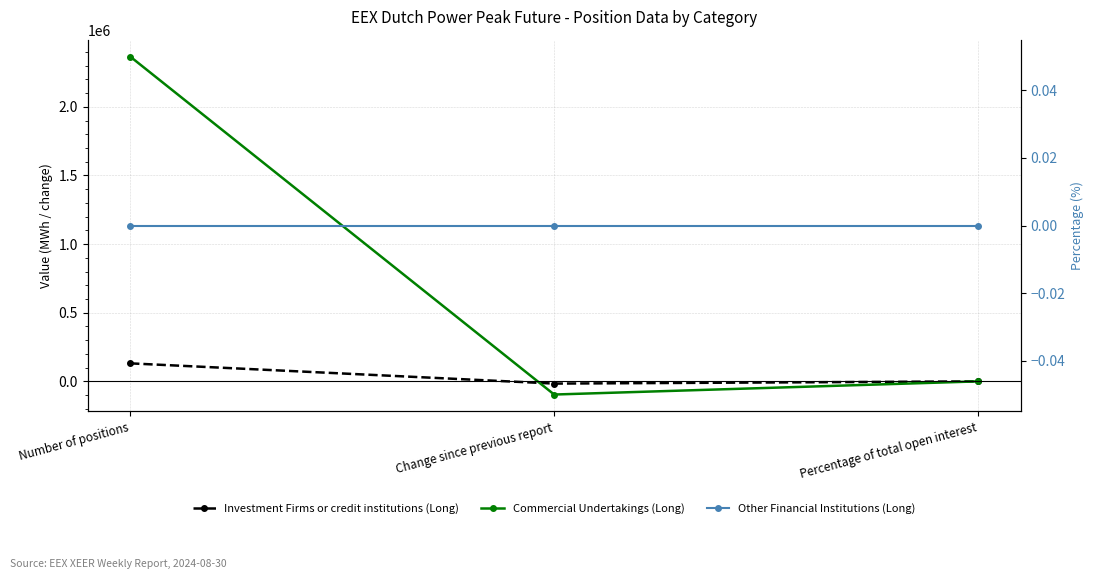

What is the spread (max minus min) of values at Percentage of total open interest?

94.3